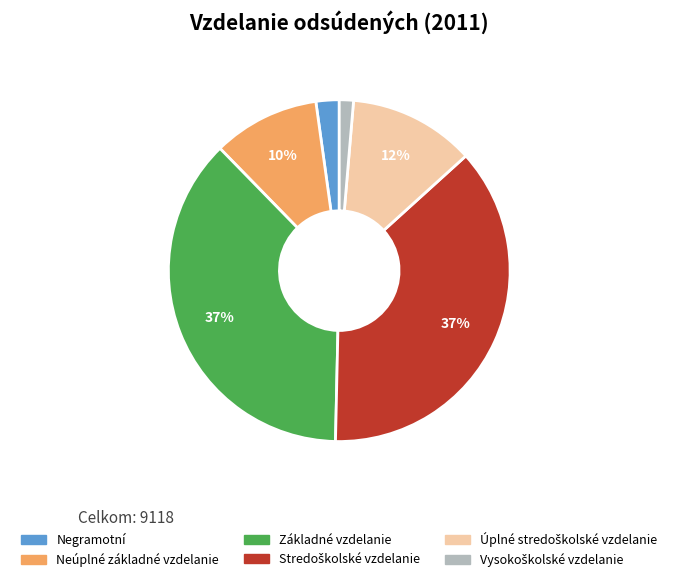

To the nearest percent, what percentage of the pie is Základné vzdelanie?

37%